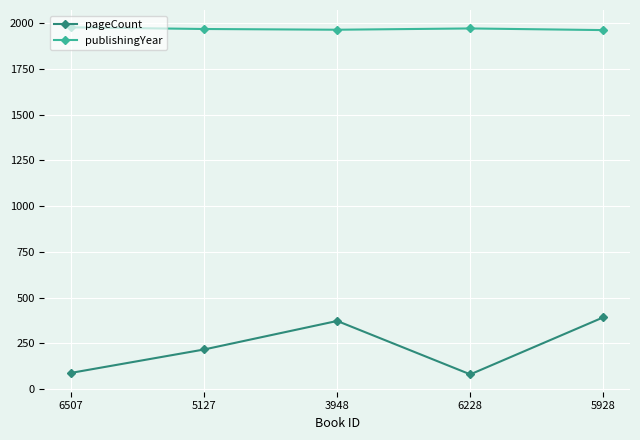

What is the spread (max minus min) of values at 5928?

1570